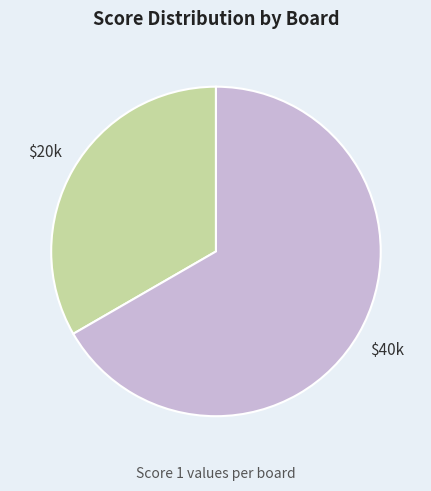

Count the number of slices in the pie.

2